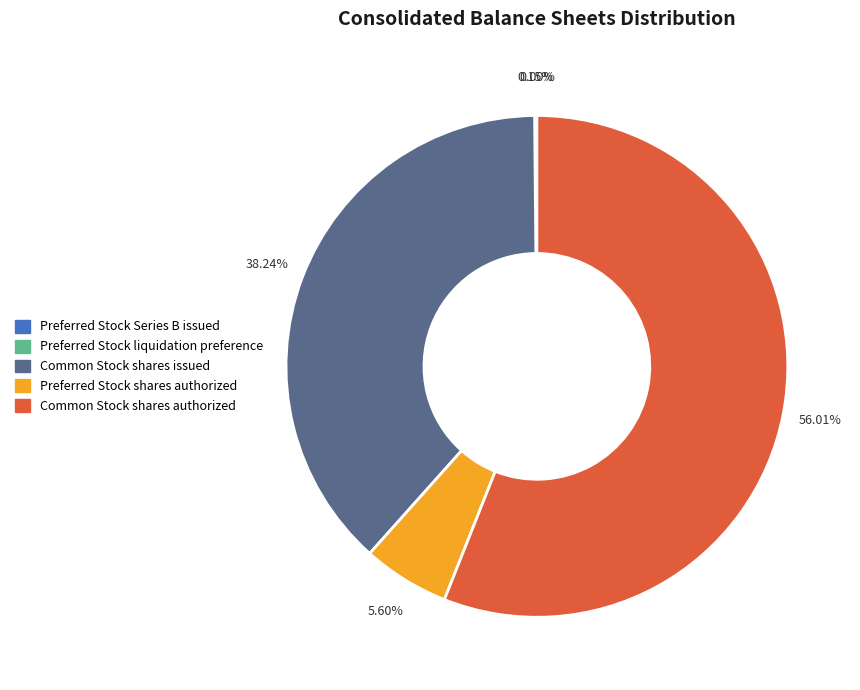

To the nearest percent, what percentage of the pie is Common Stock shares issued?

38%